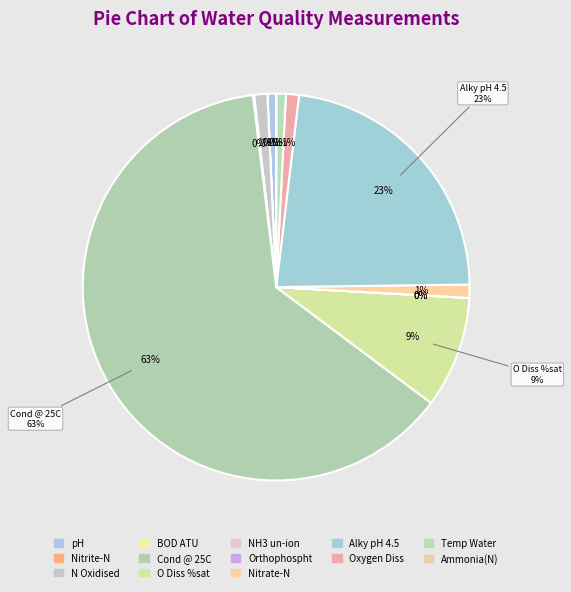

Count the number of slices in the pie.

13